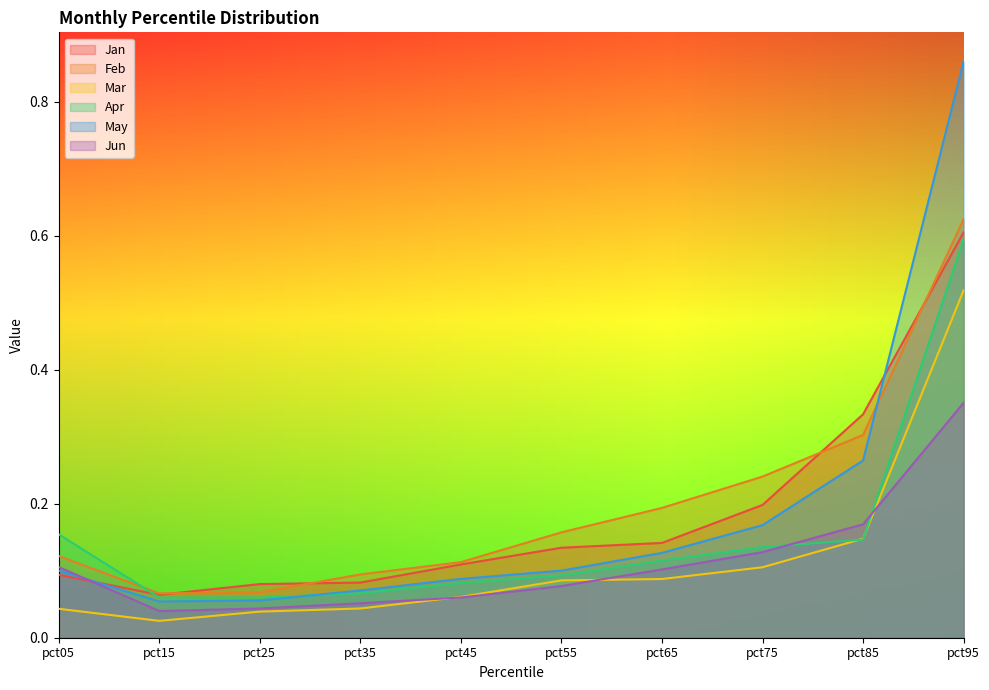

Where is the first local minimum for Apr?

pct15